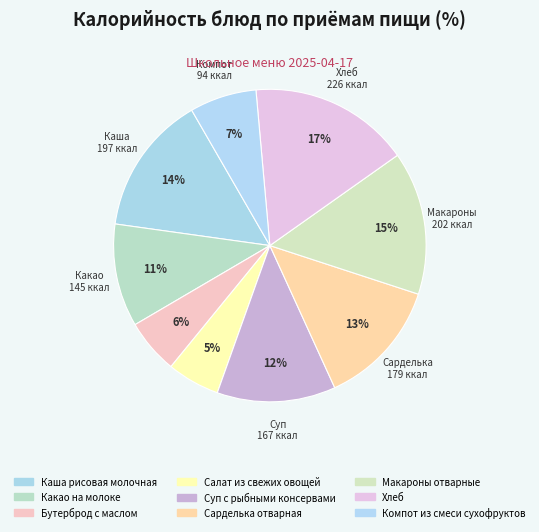

True or false: Каша рисовая молочная accounts for 1% of the total.

False